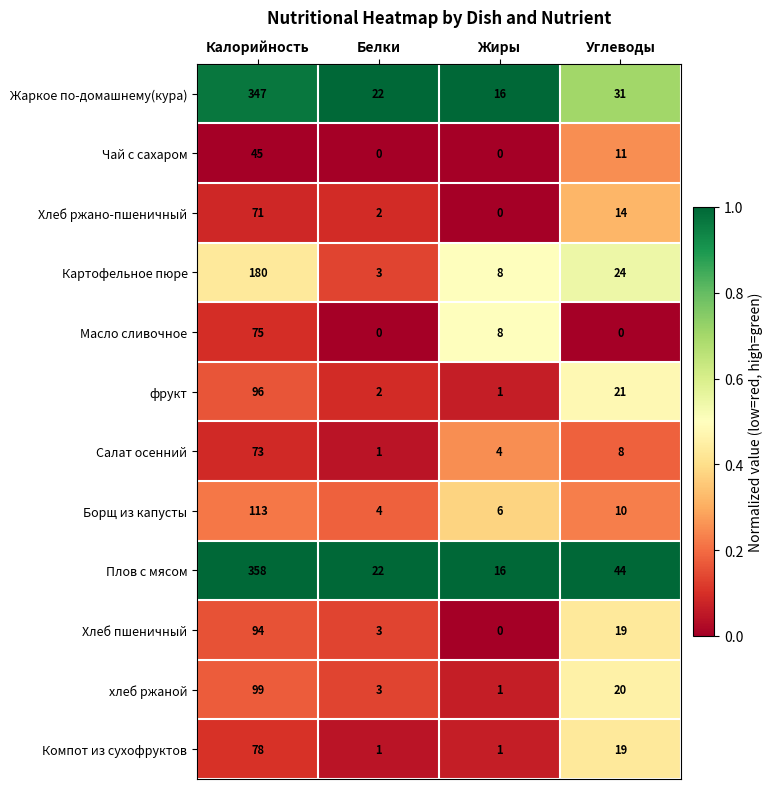

Where is Плов с мясом nearest to the value 187?

Углеводы